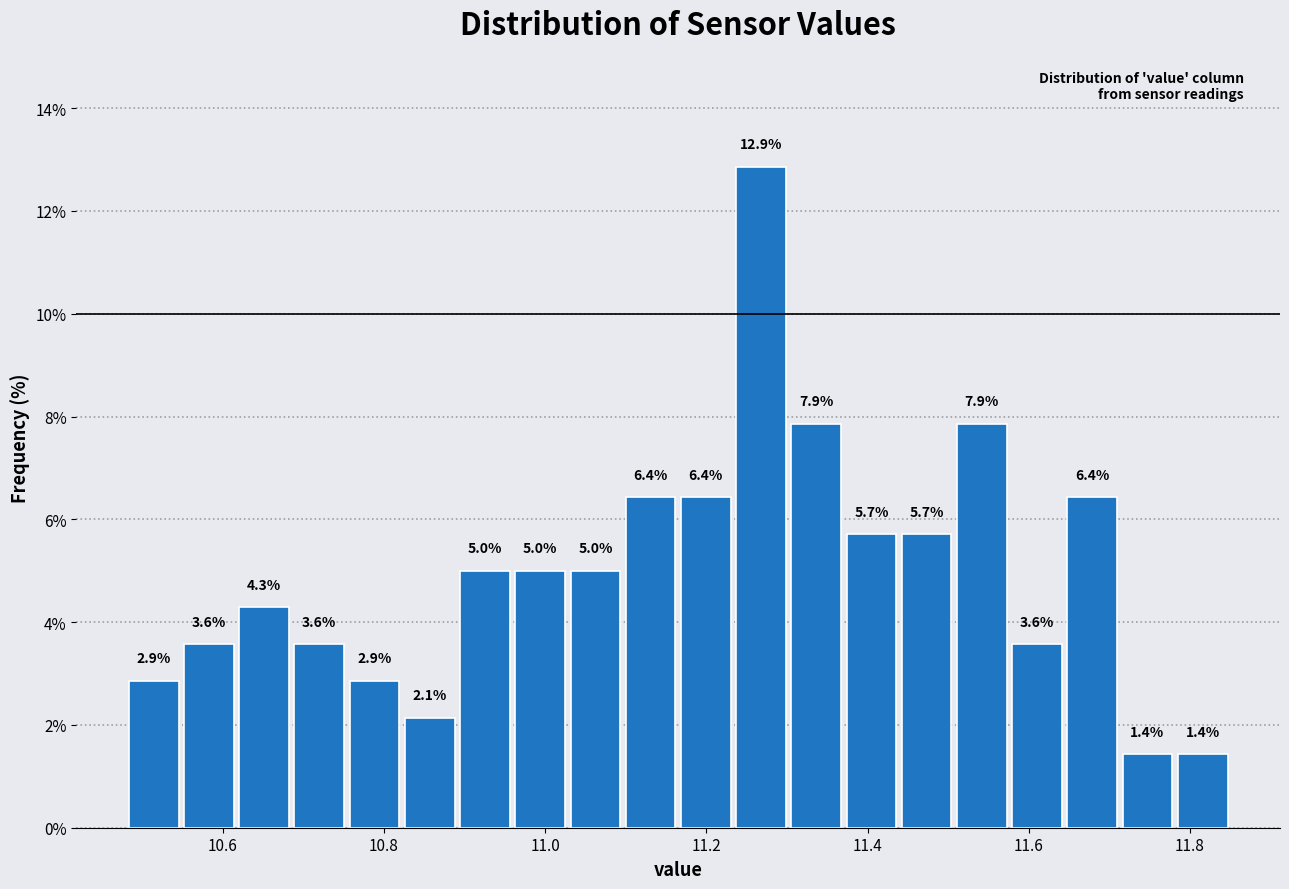

Around what value on the x-axis is the tallest bar? Give the approximate position of its centre, as read against the axis.

11.26